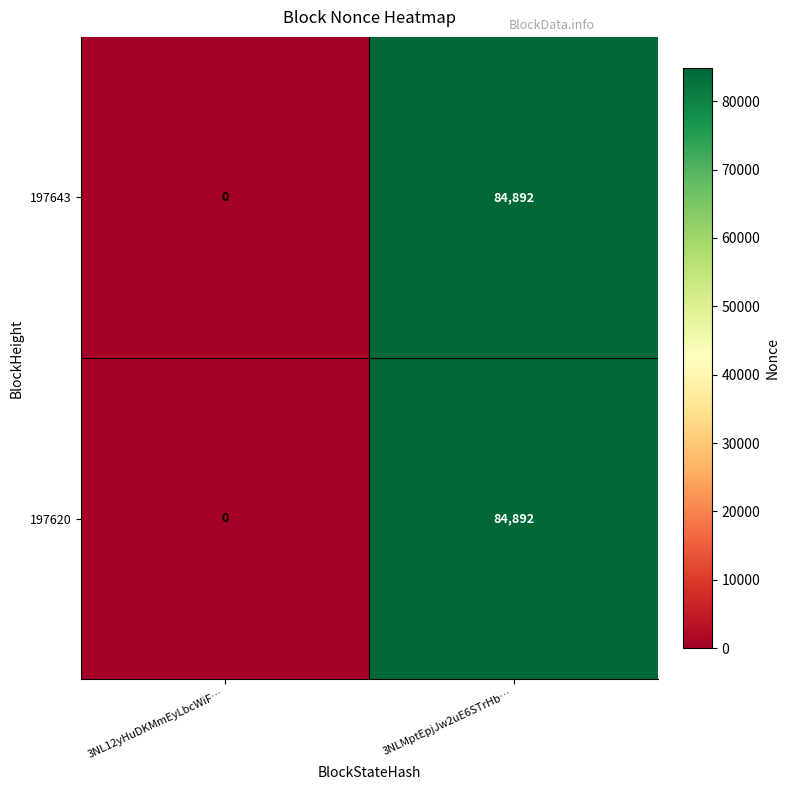

At which label is 197643 closest to 42446?

3NL12yHuDKMmEyLbcWiF…